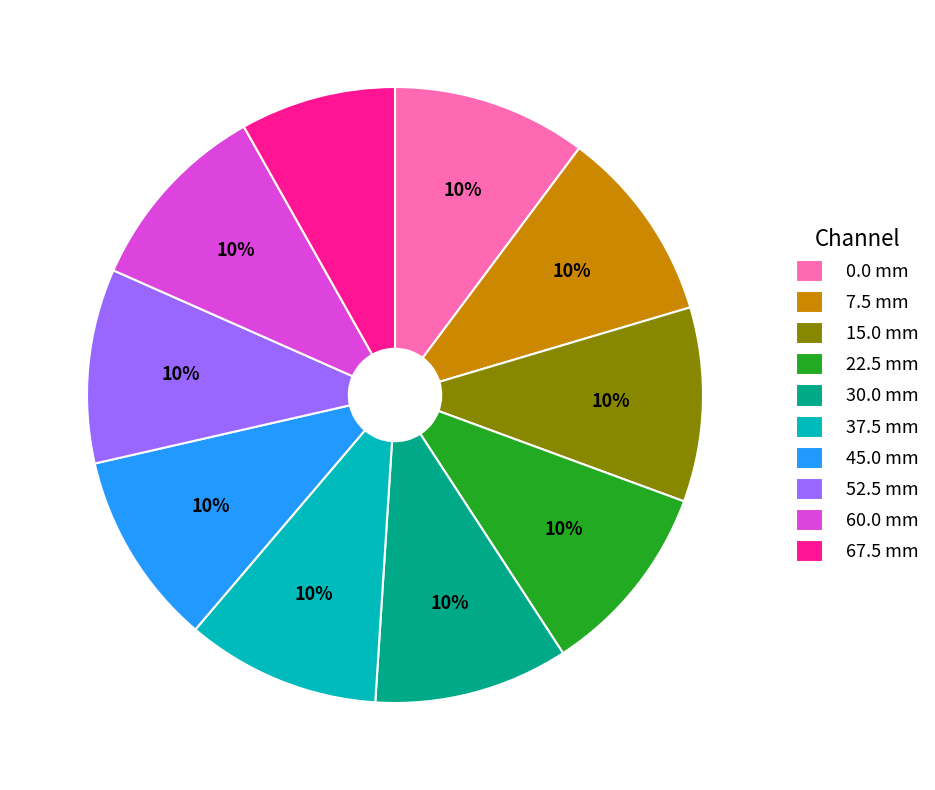

How many segments does this pie chart have?

10